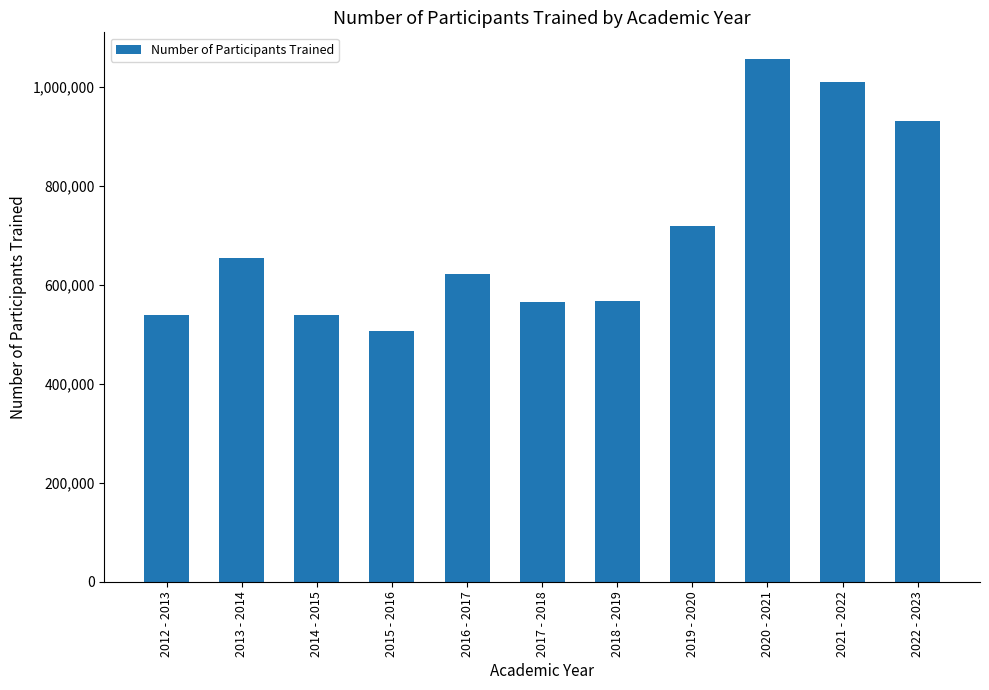

The value at 2021 - 2022 is 1009855. True or false?

True